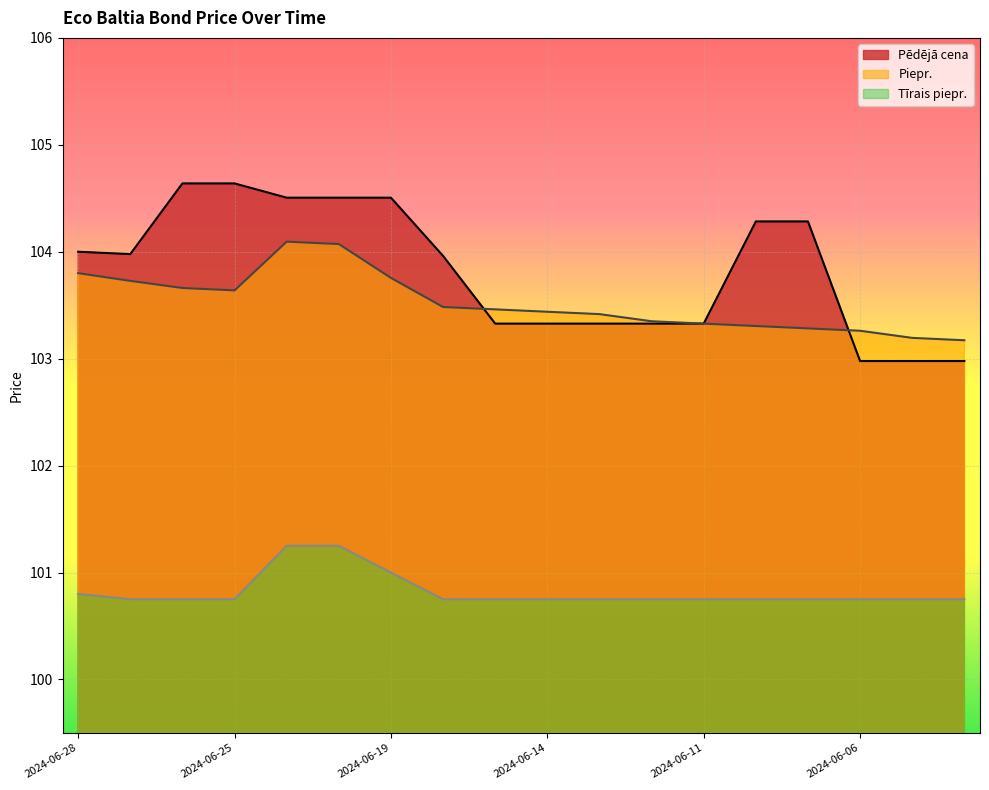

What is the value of the Tīrais piepr. point at the 10th from the left?

100.8